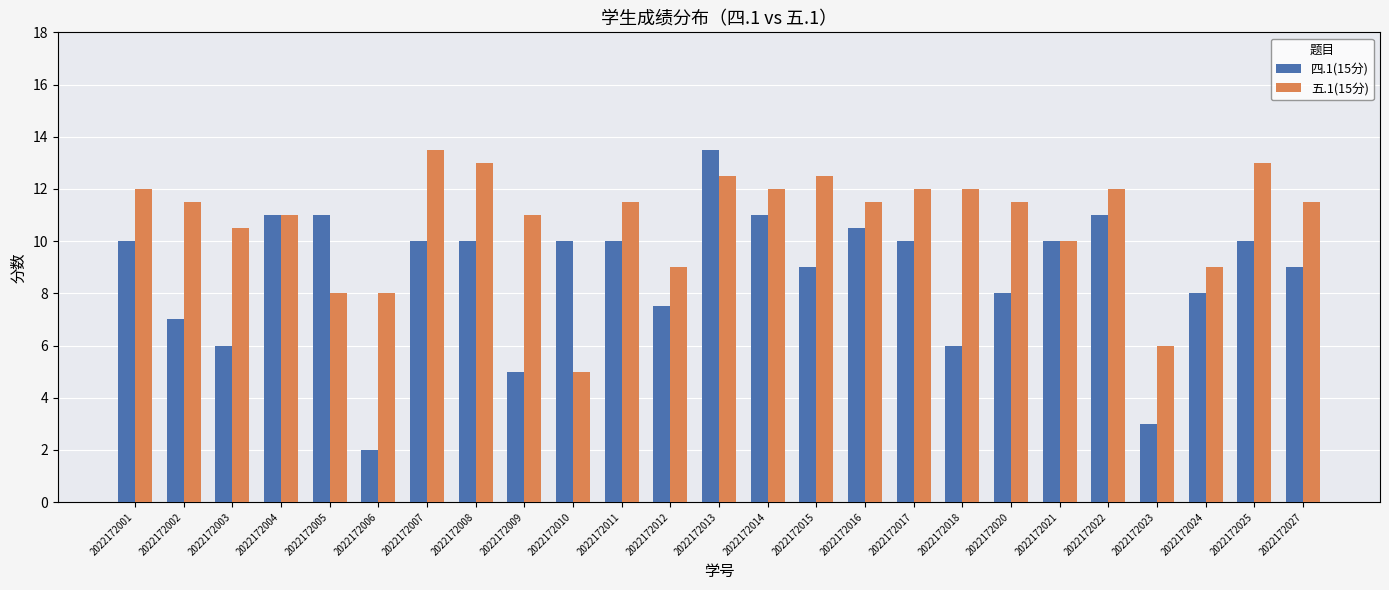

Reading left to right, what are all the values shown in this chart?

四.1(15分): 2022172001=10.0	2022172002=7.0	2022172003=6.0	2022172004=11.0	2022172005=11.0	2022172006=2.0	2022172007=10.0	2022172008=10.0	2022172009=5.0	2022172010=10.0	2022172011=10.0	2022172012=7.5	2022172013=13.5	2022172014=11.0	2022172015=9.0	2022172016=10.5	2022172017=10.0	2022172018=6.0	2022172020=8.0	2022172021=10.0	2022172022=11.0	2022172023=3.0	2022172024=8.0	2022172025=10.0	2022172027=9.0
五.1(15分): 2022172001=12.0	2022172002=11.5	2022172003=10.5	2022172004=11.0	2022172005=8.0	2022172006=8.0	2022172007=13.5	2022172008=13.0	2022172009=11.0	2022172010=5.0	2022172011=11.5	2022172012=9.0	2022172013=12.5	2022172014=12.0	2022172015=12.5	2022172016=11.5	2022172017=12.0	2022172018=12.0	2022172020=11.5	2022172021=10.0	2022172022=12.0	2022172023=6.0	2022172024=9.0	2022172025=13.0	2022172027=11.5